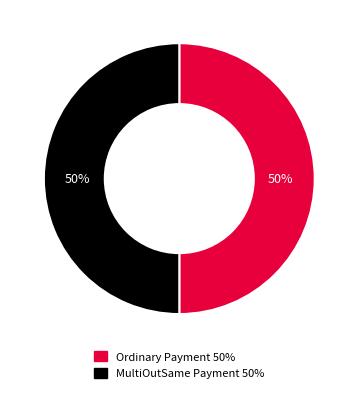

Approximately how many times larger is the value at MultiOutSame Payment compared to Ordinary Payment?

1.0